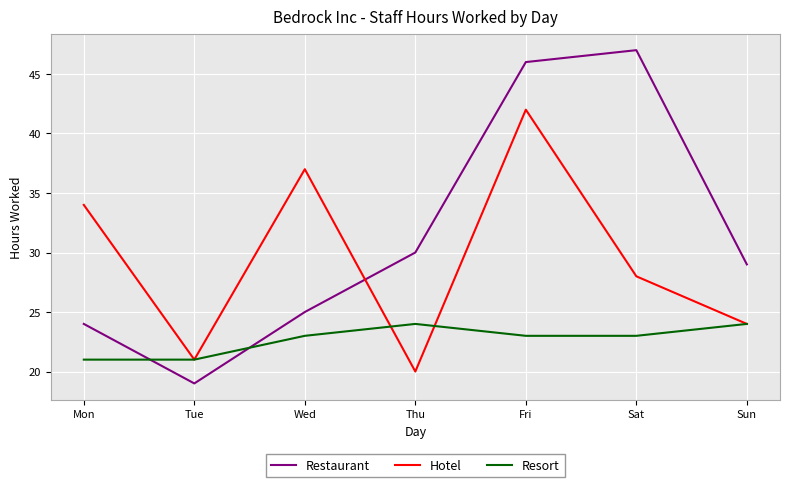

Which series changed the most between Wed and Fri?

Restaurant